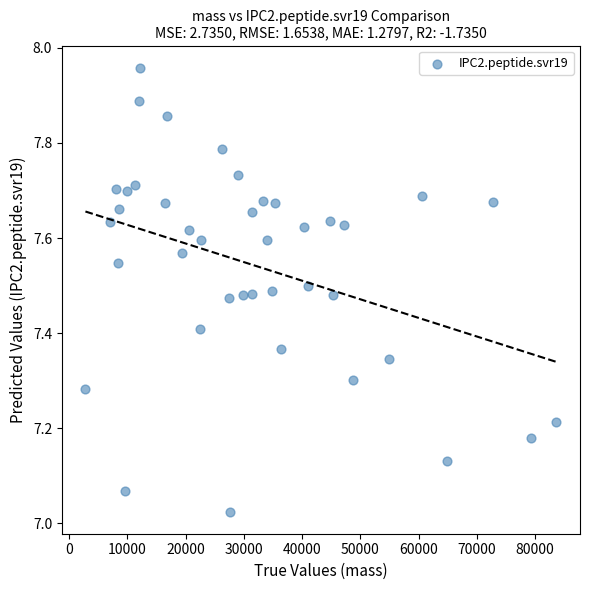

What is the range of X values (max minus min)?

80837.9